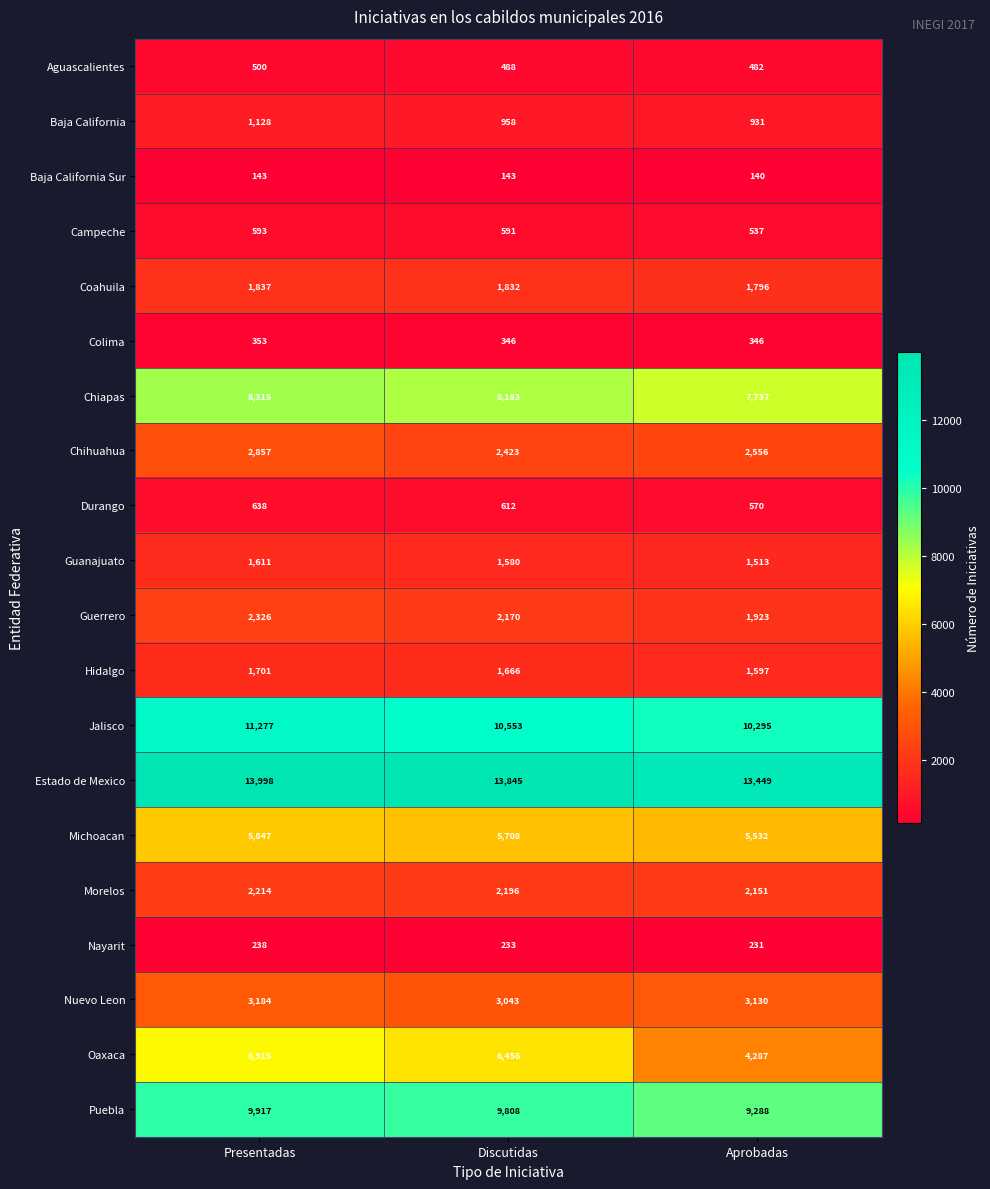

Where is Oaxaca nearest to the value 5601?

Discutidas